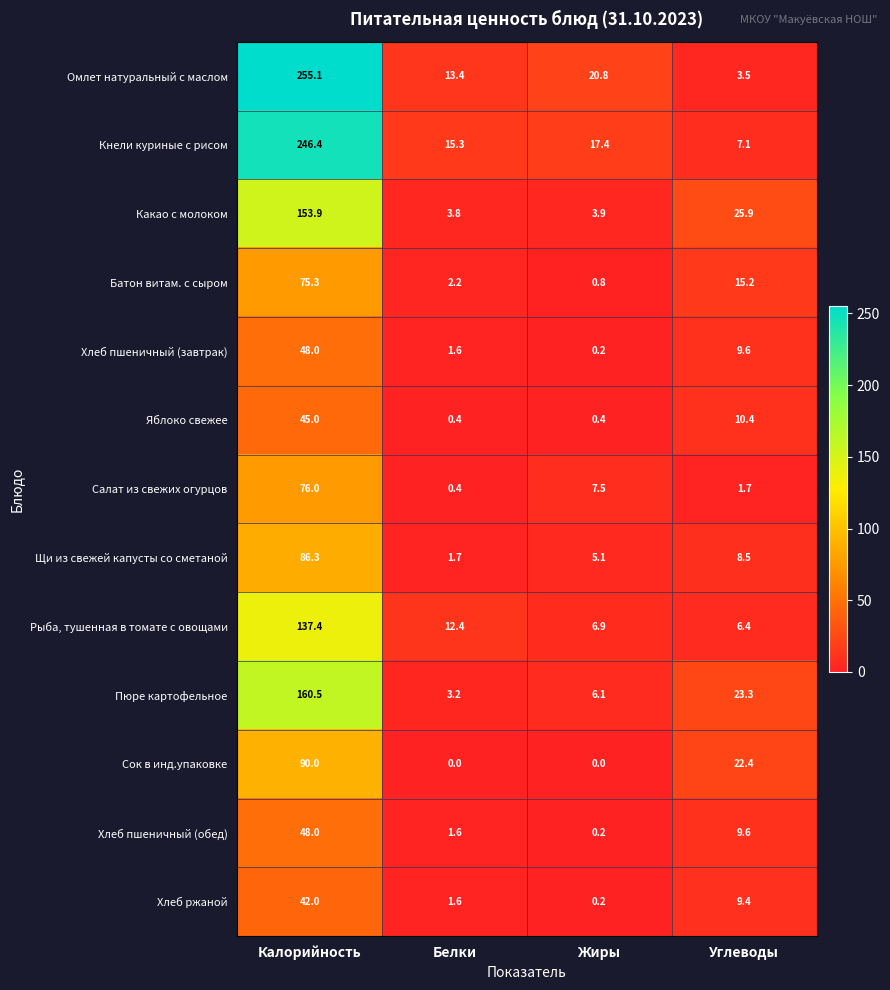

List the labels in order of Хлеб ржаной value, largest first.

Калорийность, Углеводы, Белки, Жиры